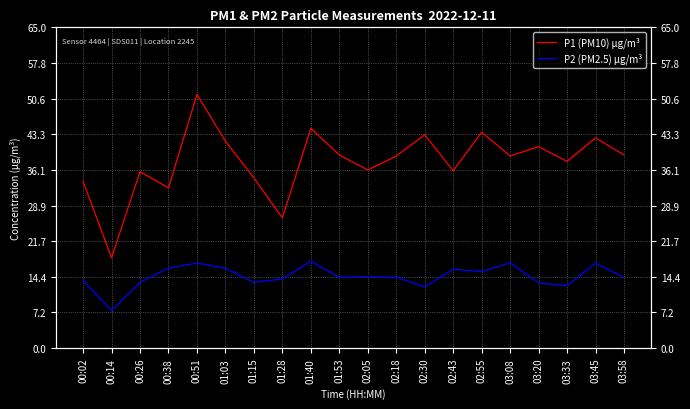

The P1 (PM10) µg/m³ series shows 10.5 at 00:26. True or false?

False